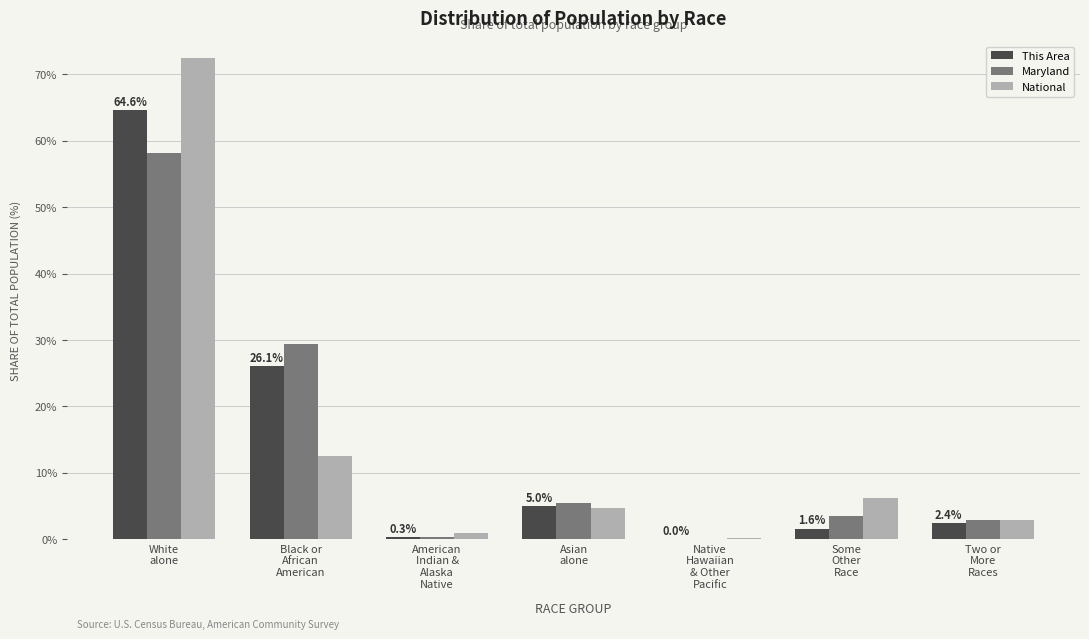

Is it true that Maryland equals 9.6 at Asian
alone?

False